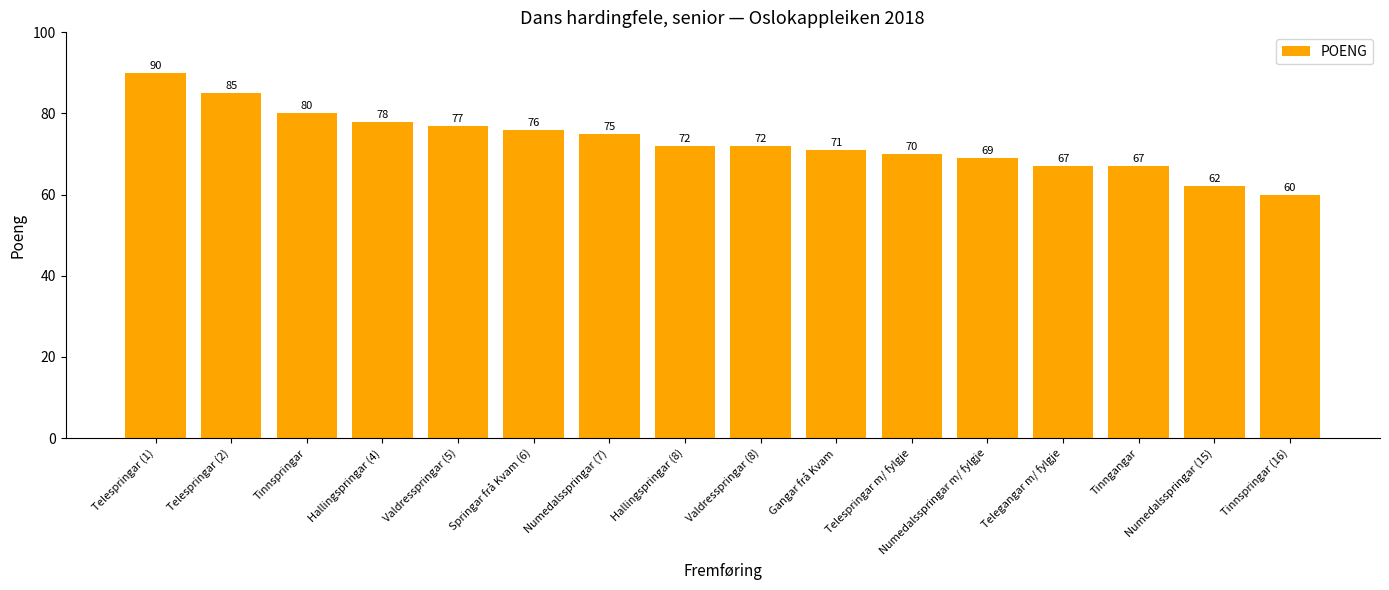

Approximately how many times larger is the value at Valdresspringar (8) compared to Hallingspringar (4)?

0.9